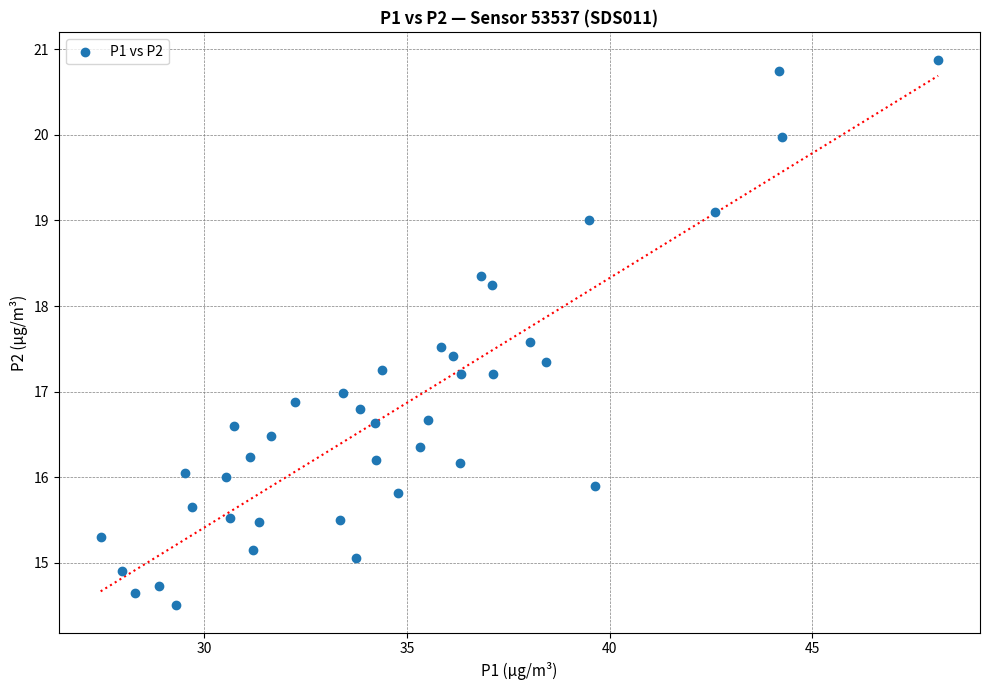

What is the range of Y values (max minus min)?

6.4